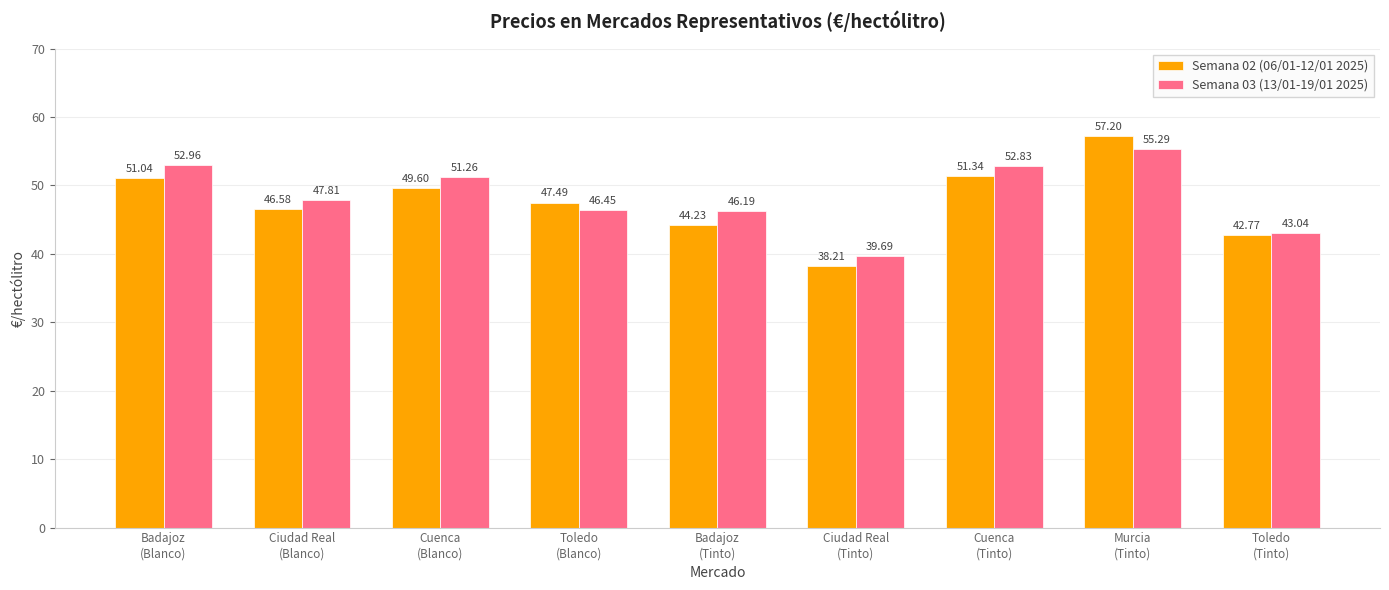

The Semana 02 (06/01-12/01 2025) series shows 51.0 at Badajoz
(Blanco). True or false?

True